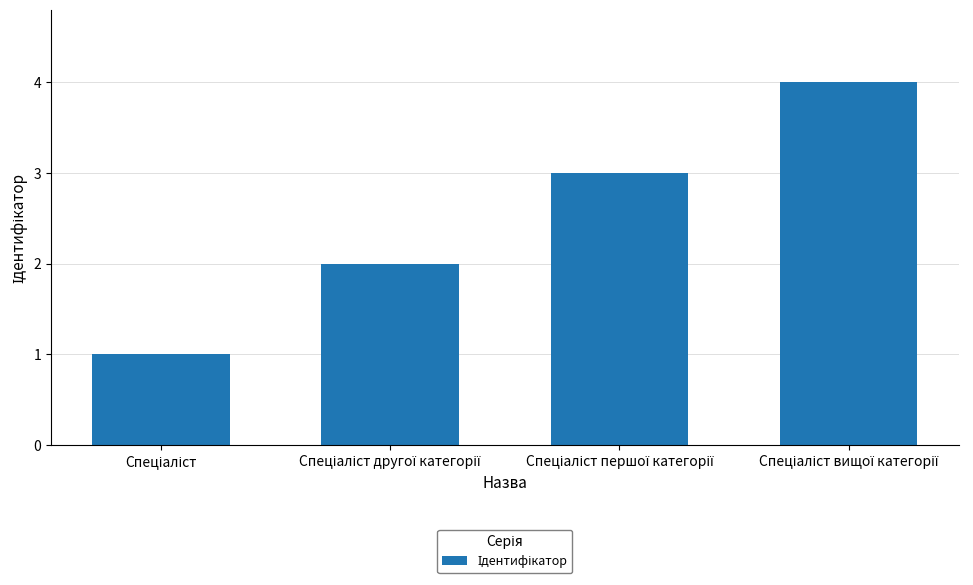

What is the greatest value displayed?

4